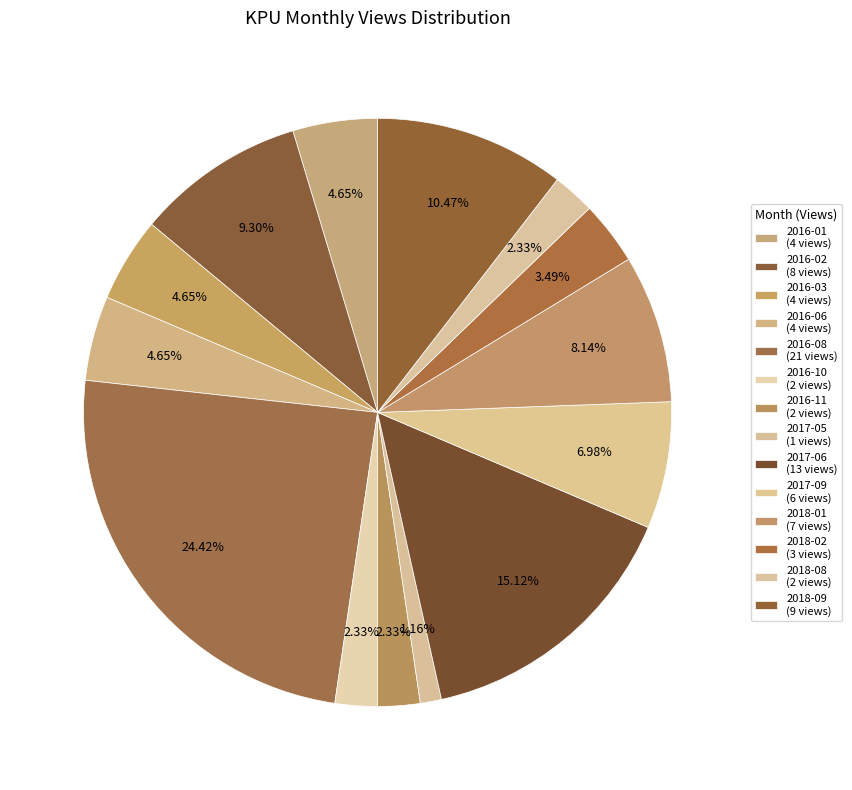

Is it true that 2017-09 is 7% of the pie?

True